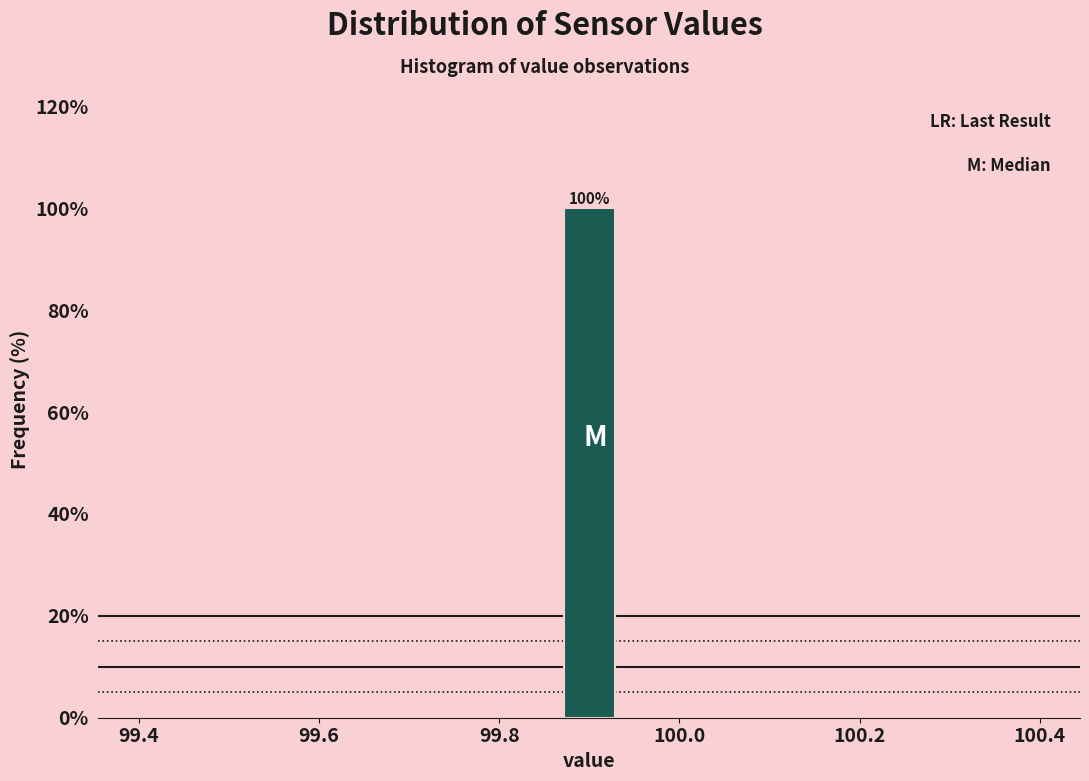

Around what value on the x-axis is the tallest bar? Give the approximate position of its centre, as read against the axis.

99.90